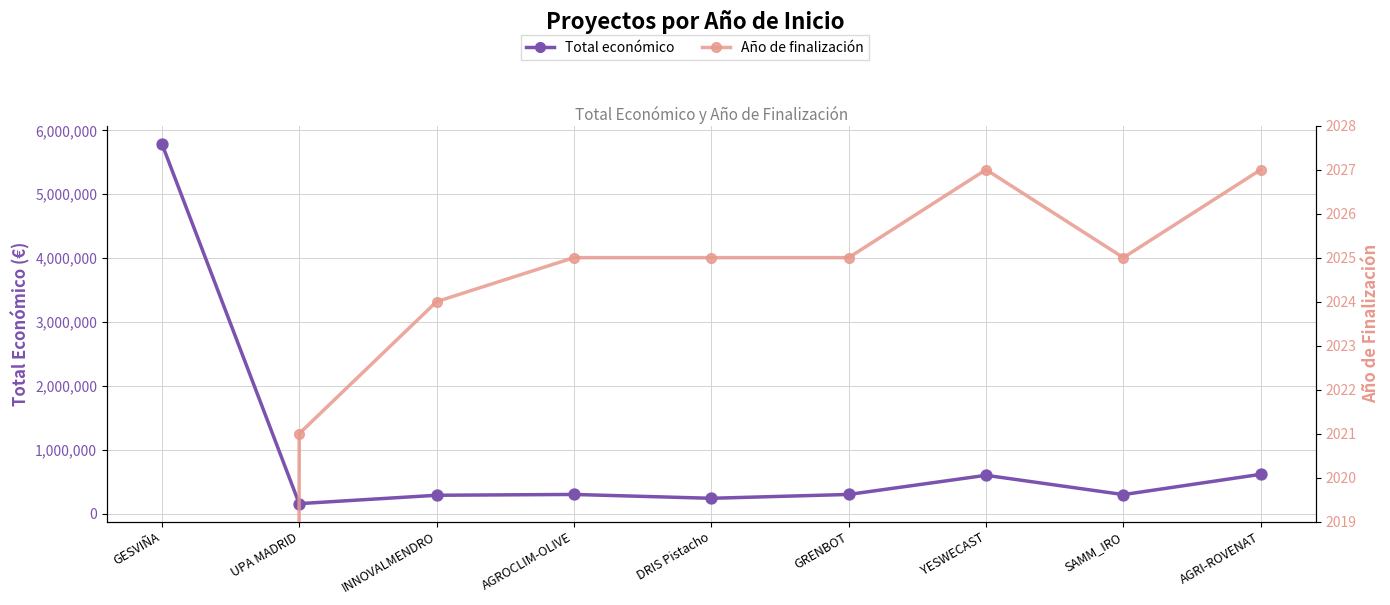

True or false: Total económico and Año de finalización cross at least once.

False